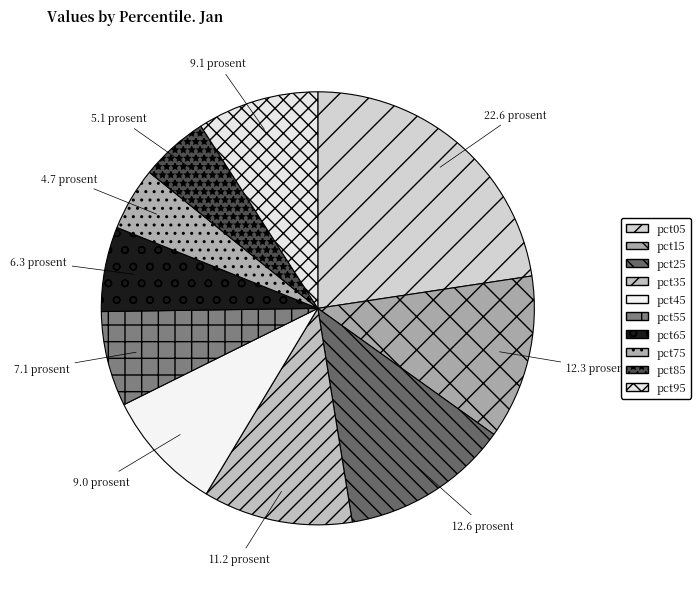

Combined, what portion of the pie is pct65 and pct25?

18.9%